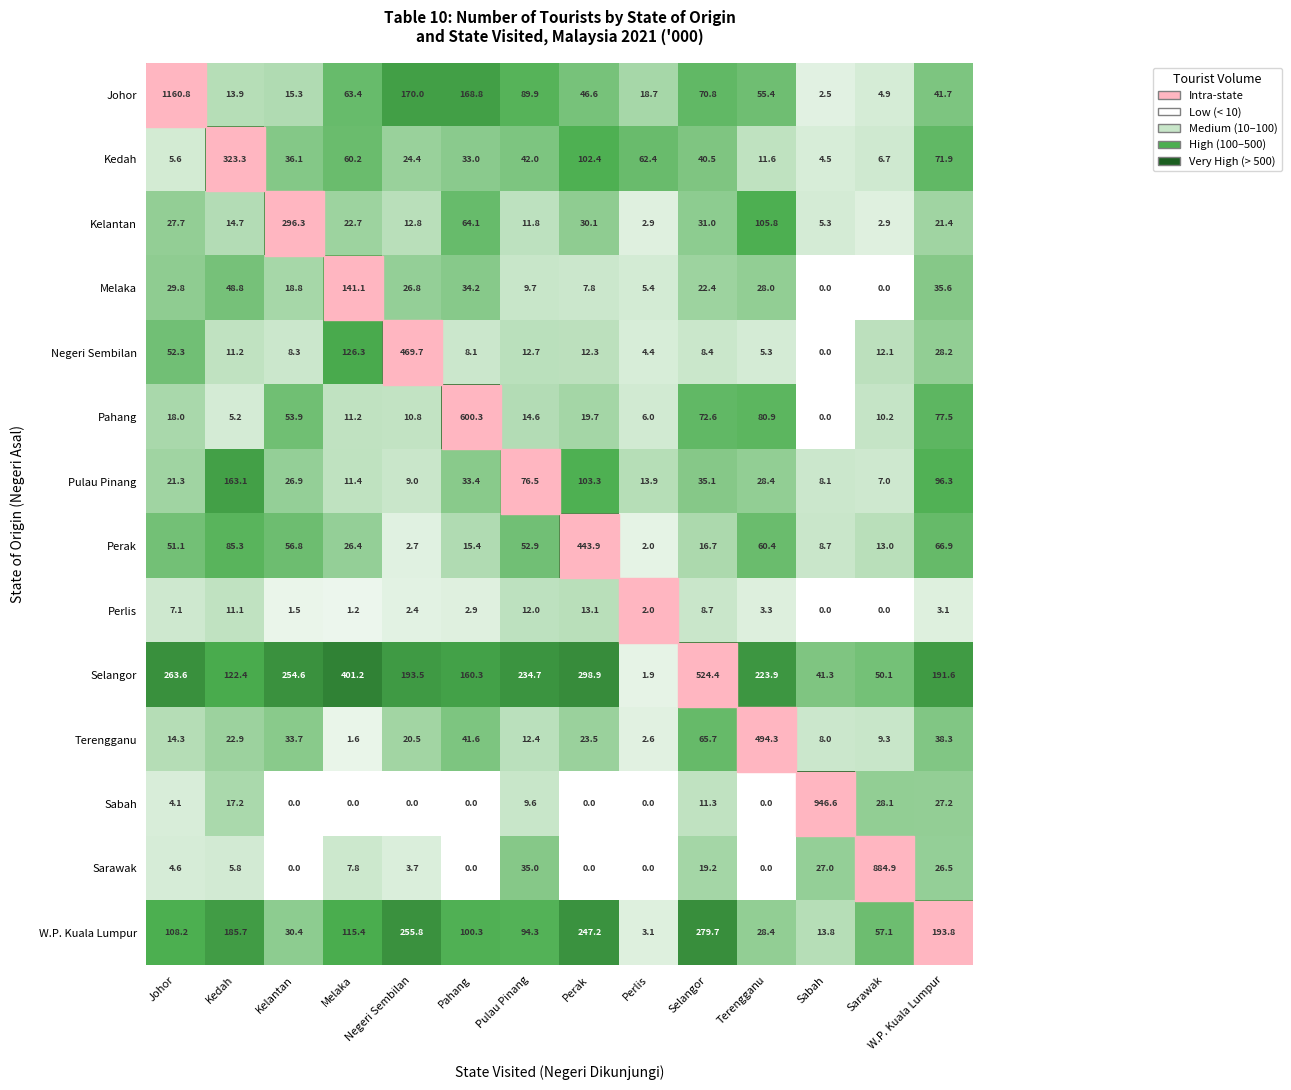

What is the greatest value displayed?

1160.8